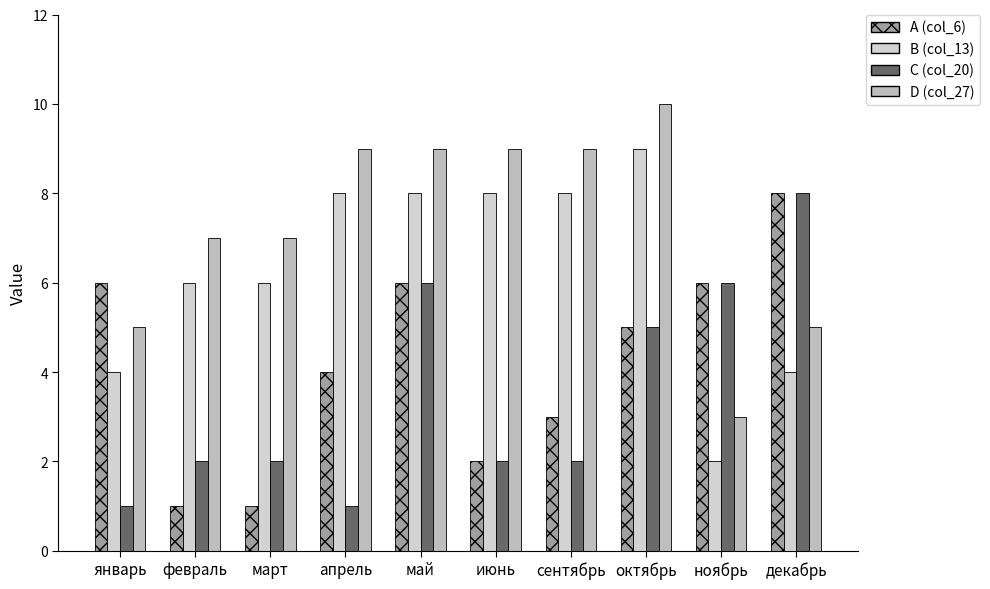

At how many categories does at least one series exceed 3?

10